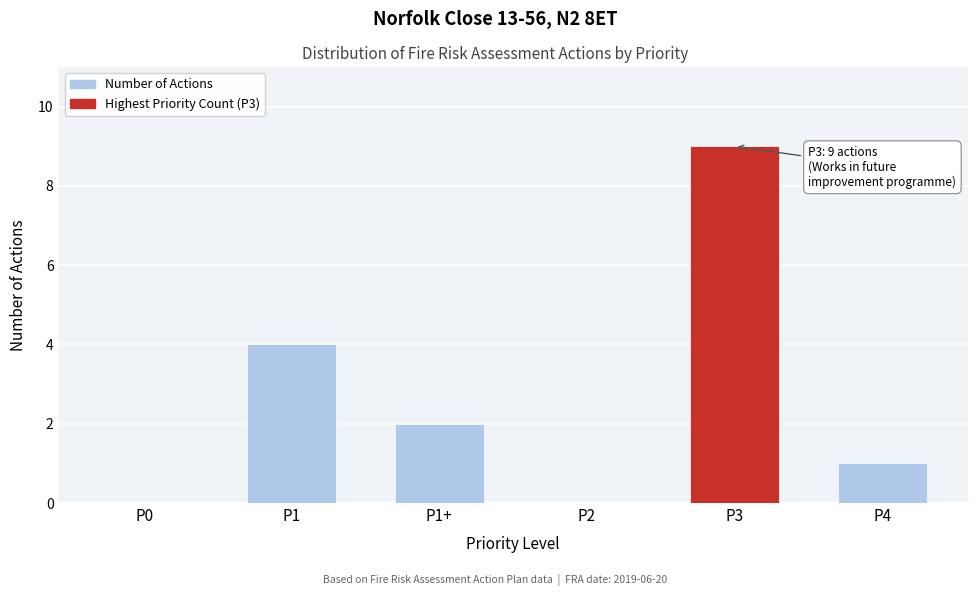

Reading right to left, list all the values displayed in this chart.

P4=1	P3=9	P2=0	P1+=2	P1=4	P0=0